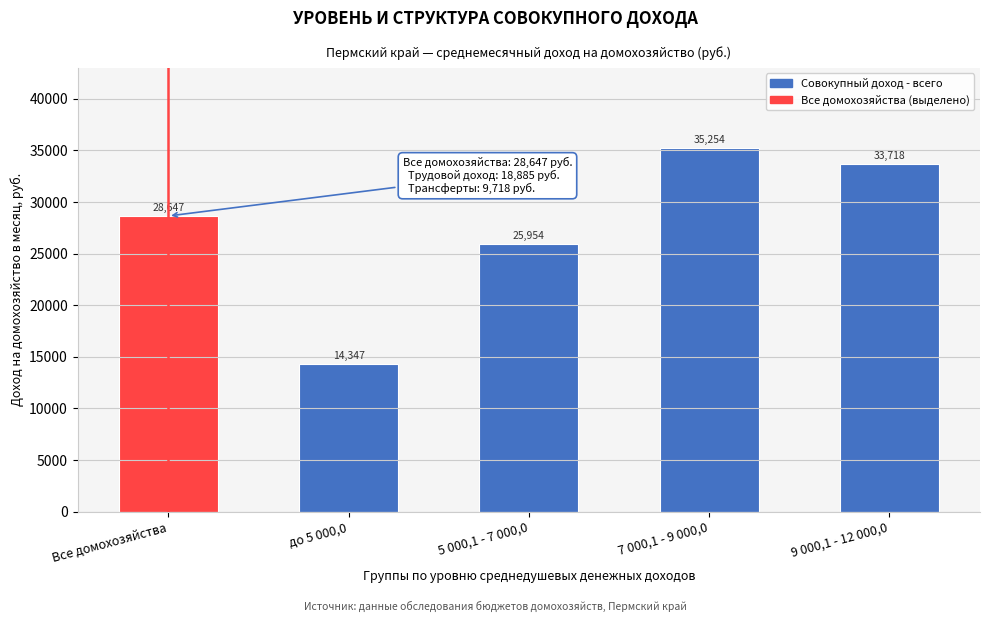

At which label is the value closest to 24800?

5 000,1 - 7 000,0